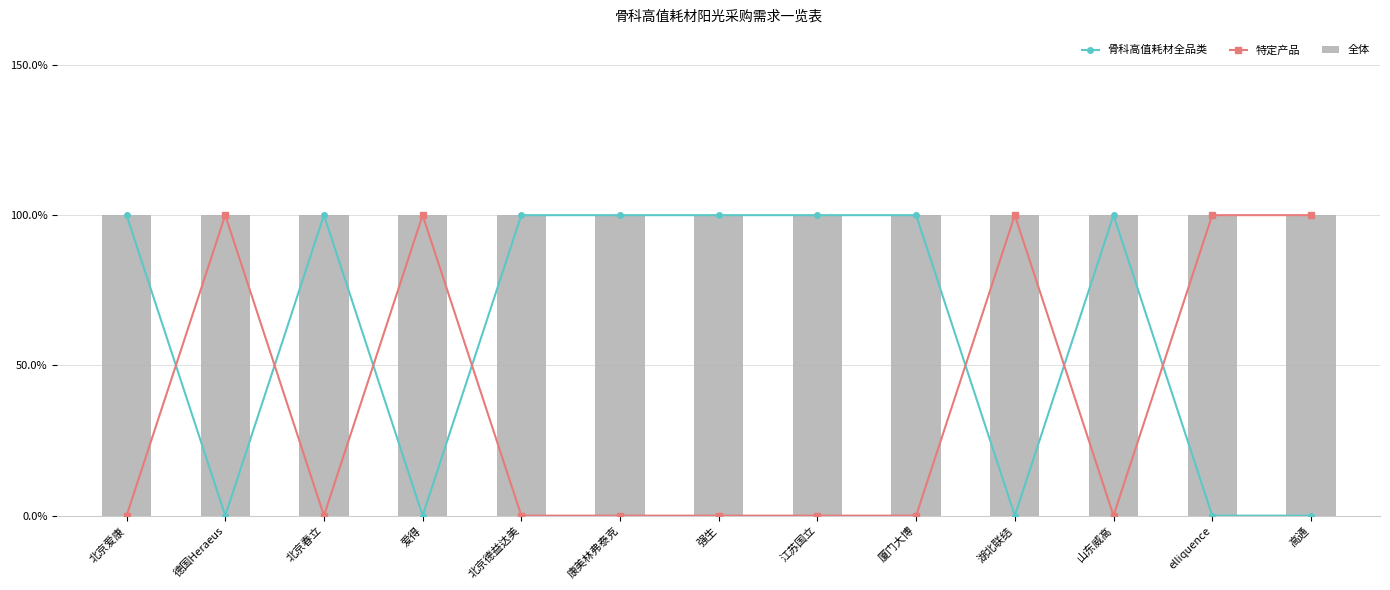

What is the value of the 骨科高值耗材全品类 bar at the 9th from the left?

1